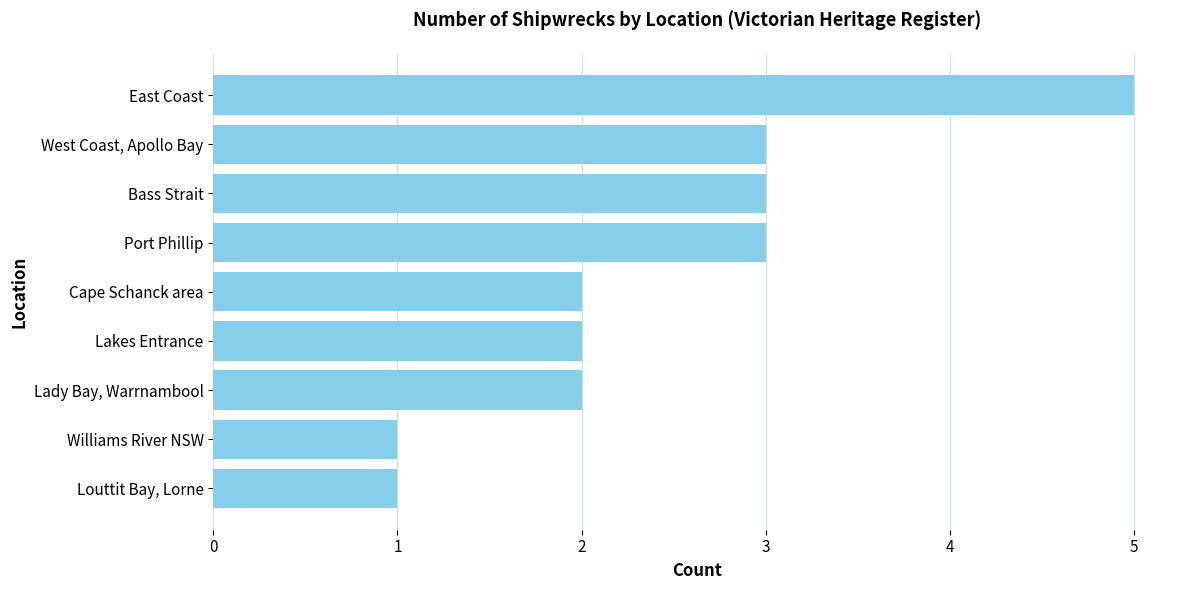

What is the maximum value shown in the chart?

5